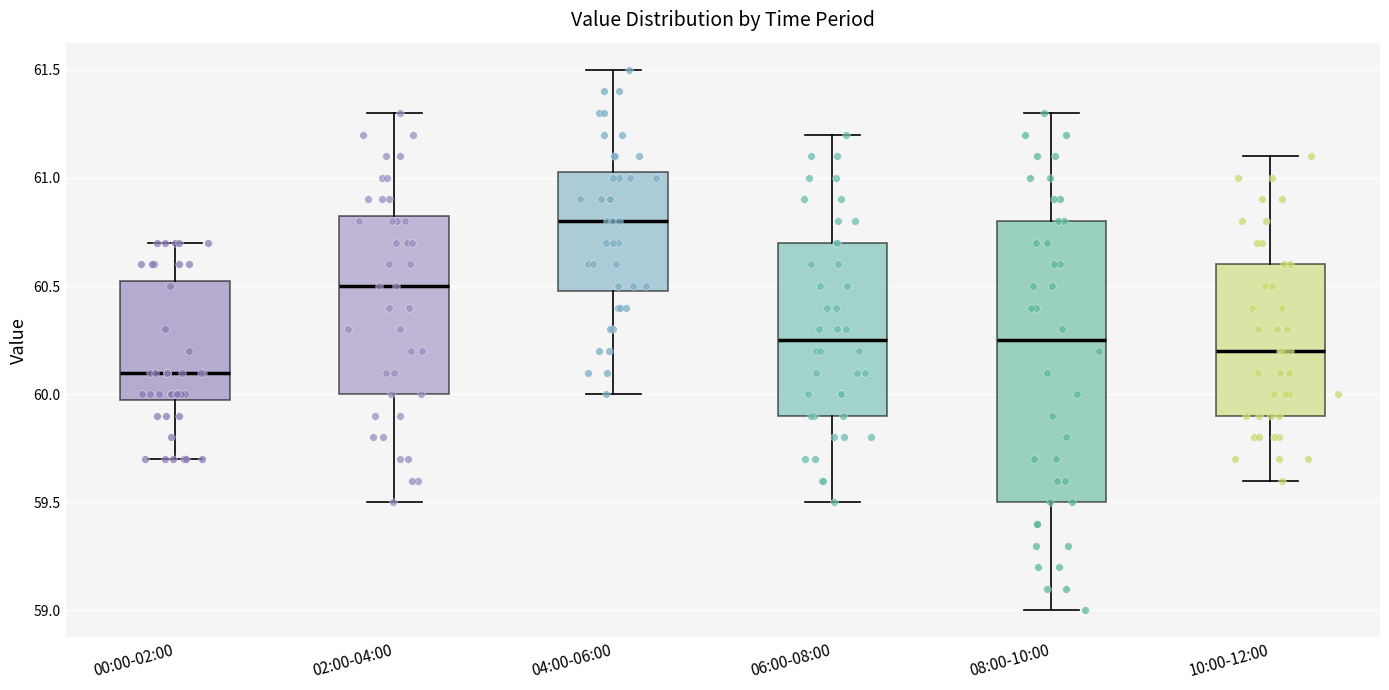

Where does the upper whisker of the box for 06:00-08:00 end on the y-axis? The values are not printed on the chart, so give them approximately, as read against the axis.

61.20